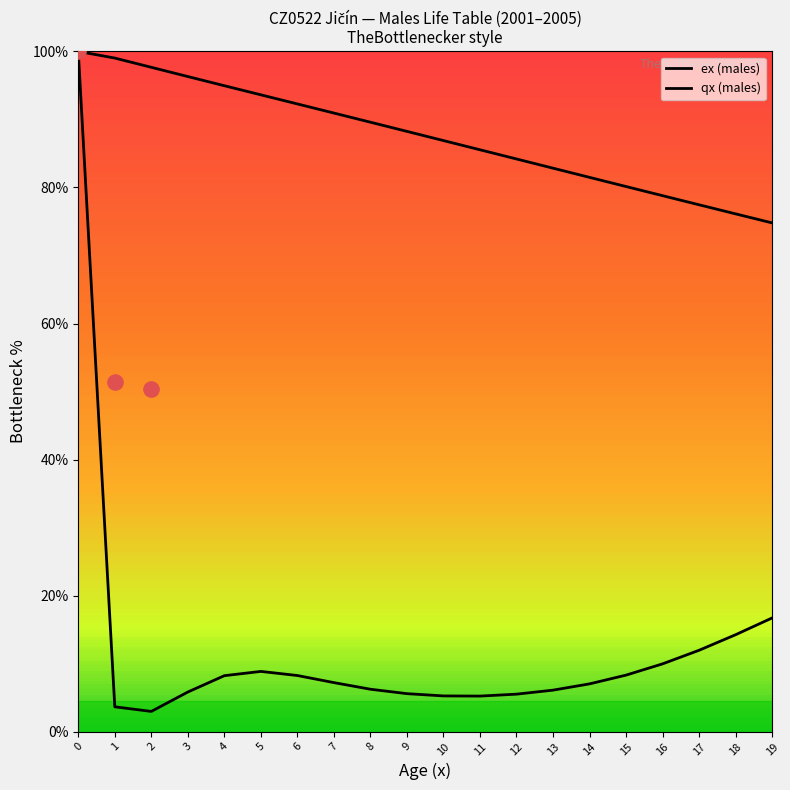

Approximately how many times larger is the value at 11 compared to 1?

0.9